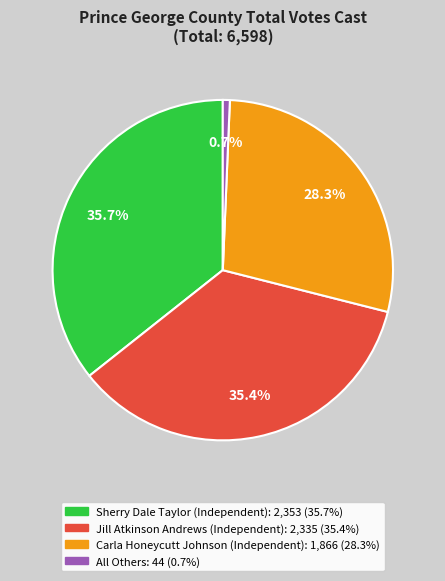

Count the number of slices in the pie.

4